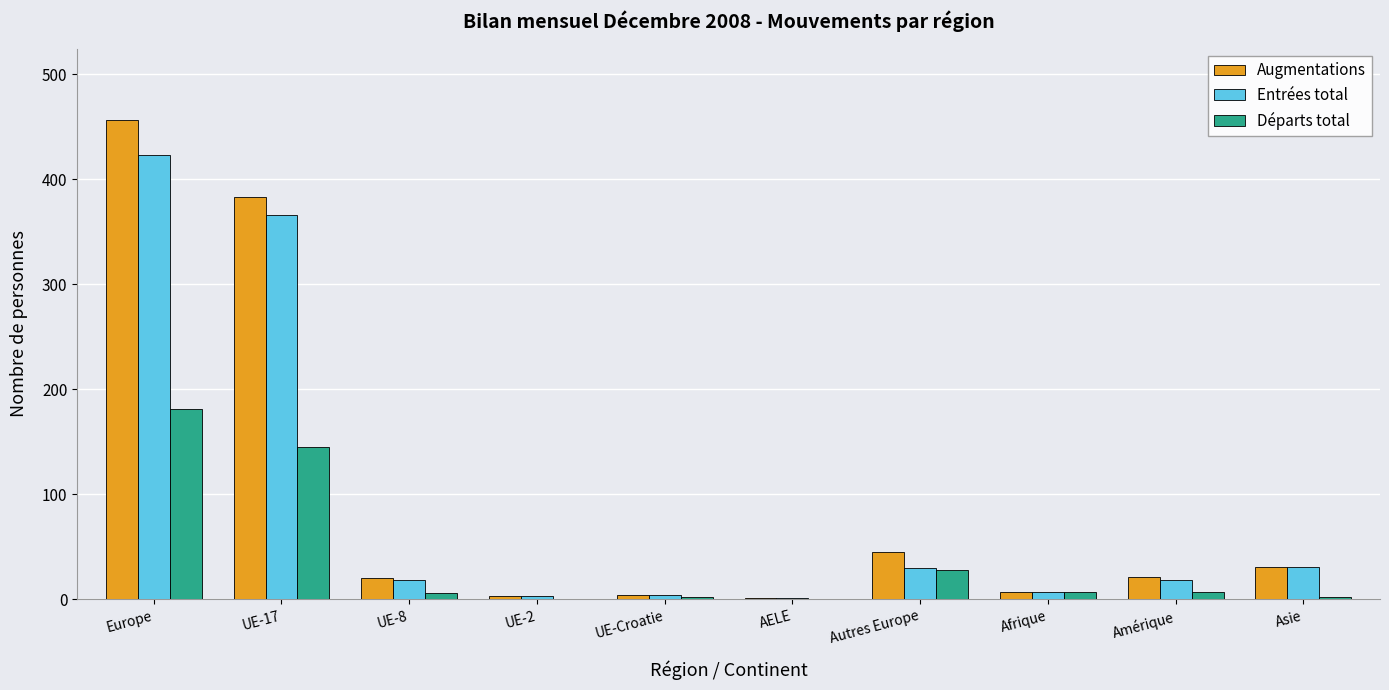

At which label is Augmentations closest to 228?

UE-17